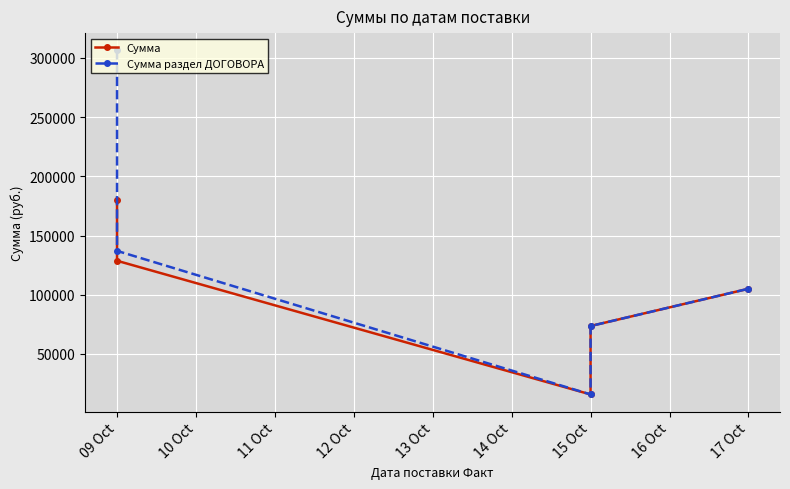

What is the difference between the Сумма раздел ДОГОВОРА values at 09 Oct and 15 Oct?

63463.5